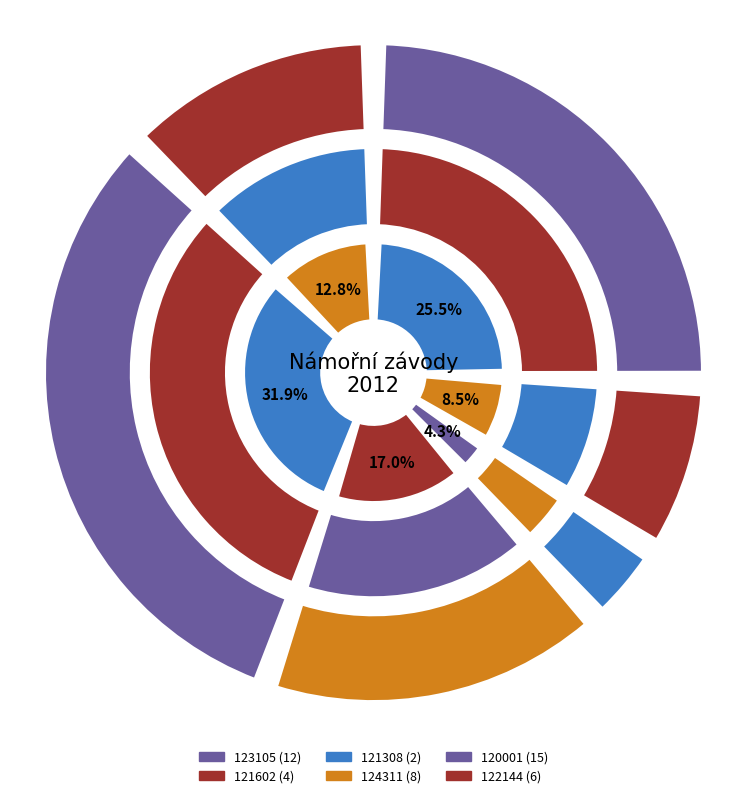

To the nearest percent, what percentage of the pie is 122144?

13%